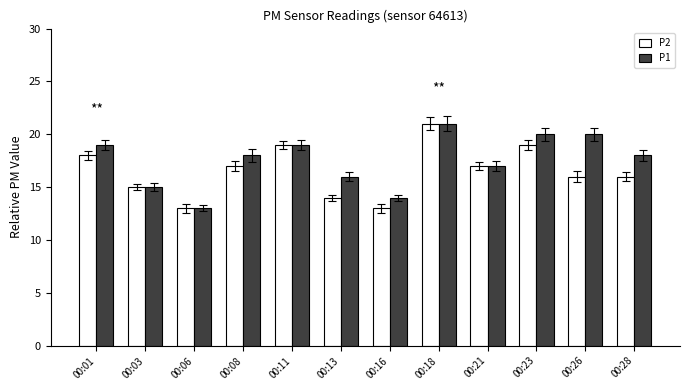

What is the sum of the P2 values at 00:28 and 00:21?

33